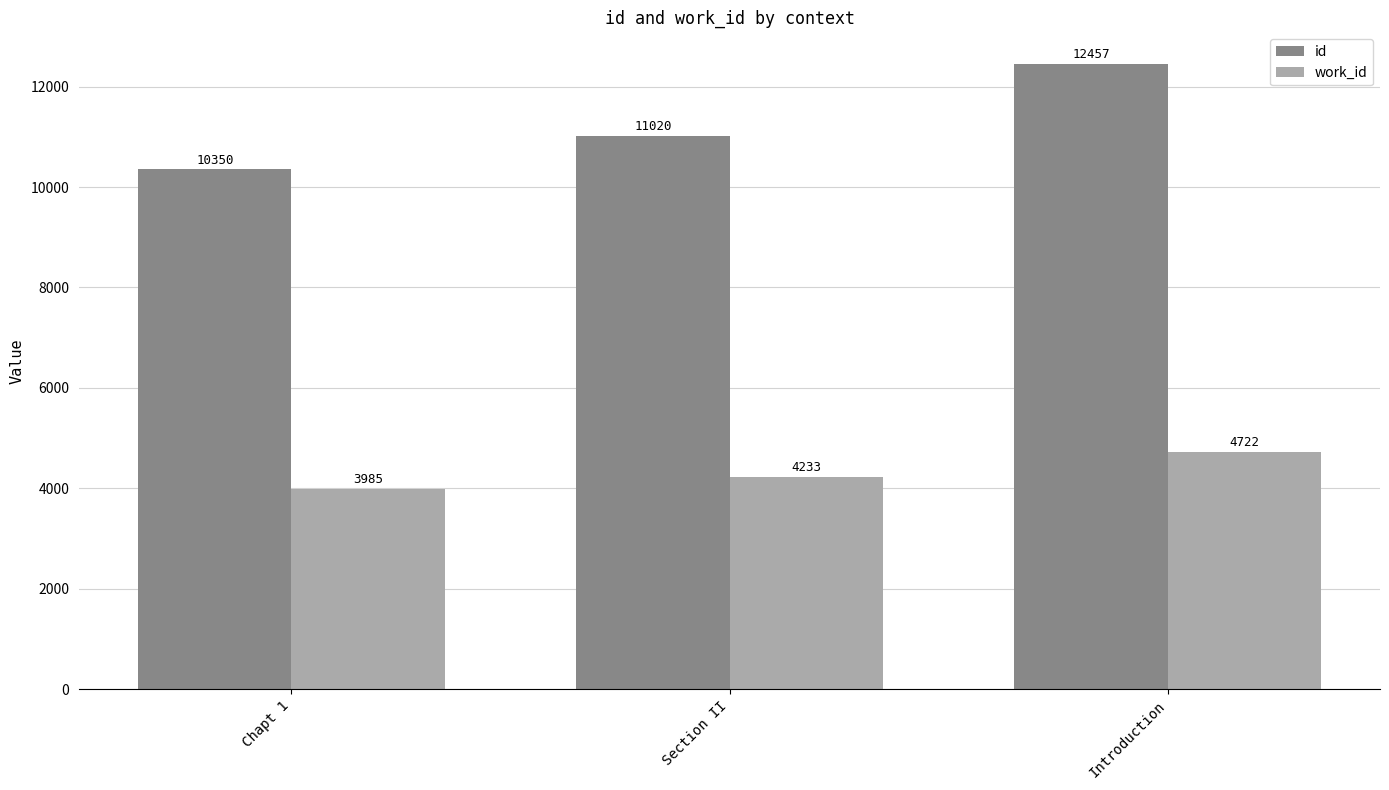

How many data points in work_id are less than 4233?

1